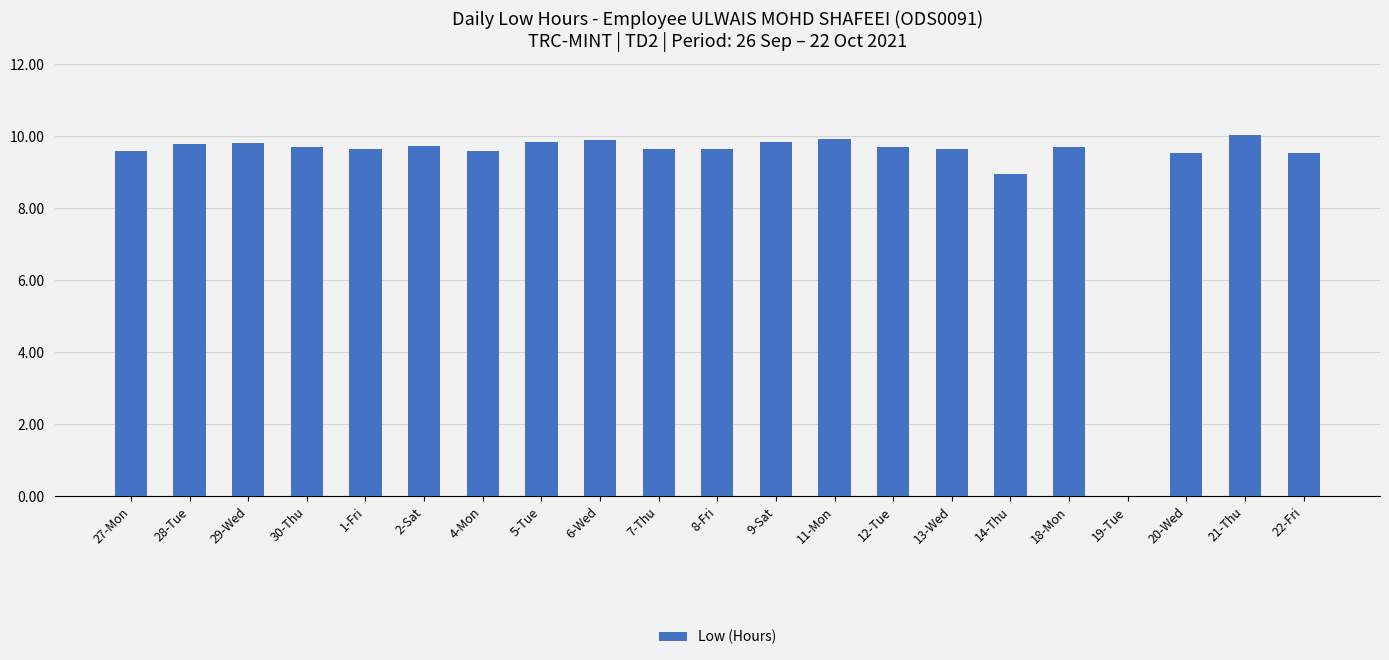

What is the ratio of the value at 8-Fri to the value at 9-Sat?

1.0